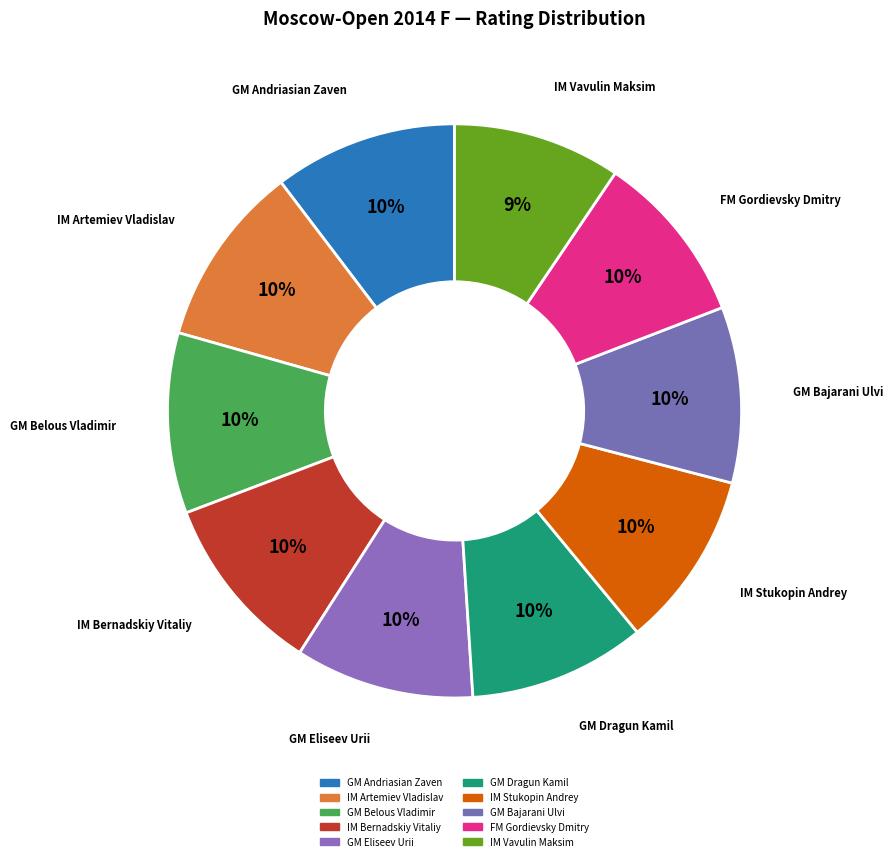

What is the ratio of the value at IM Artemiev Vladislav to the value at GM Belous Vladimir?

1.0